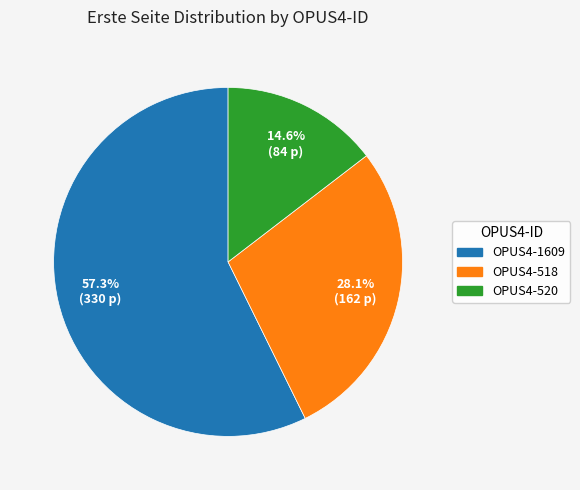

To the nearest percent, what is the difference between the OPUS4-1609 and OPUS4-520 slice percentages?

43%